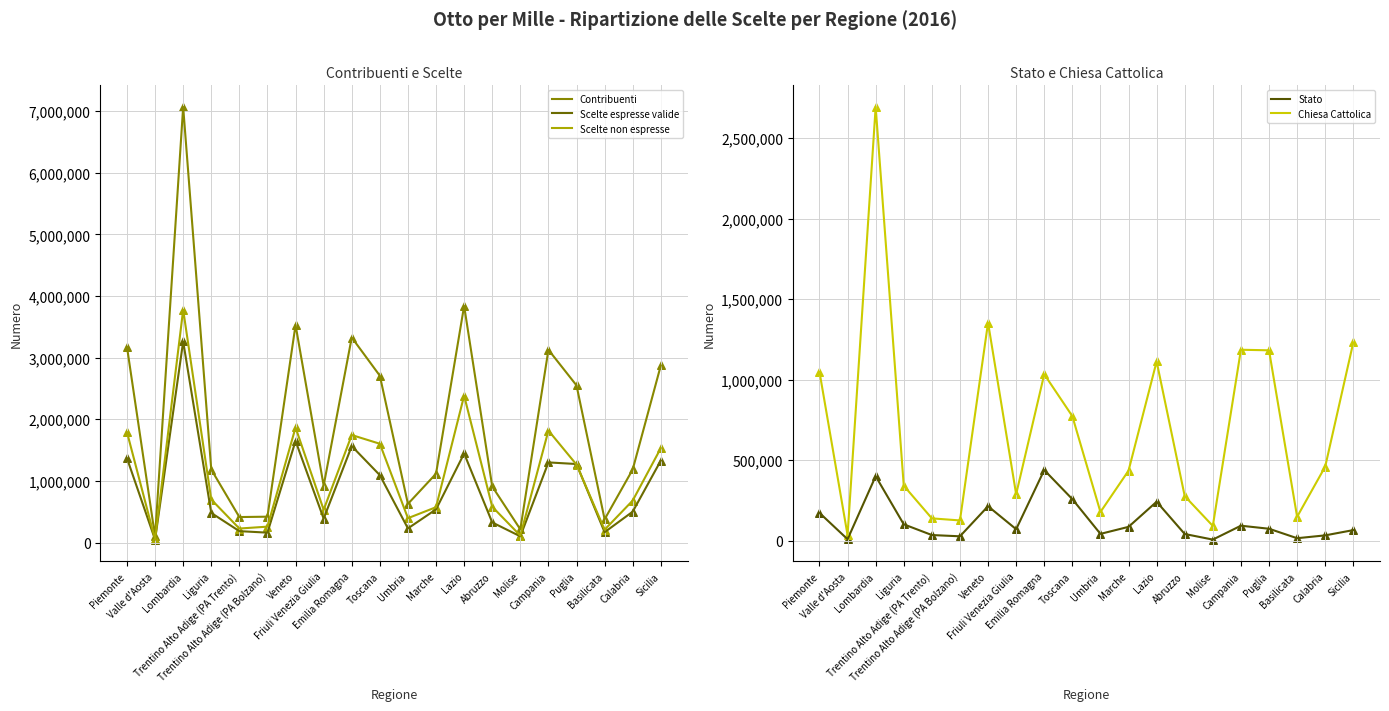

Which series has the widest spread of Y values?

Contribuenti